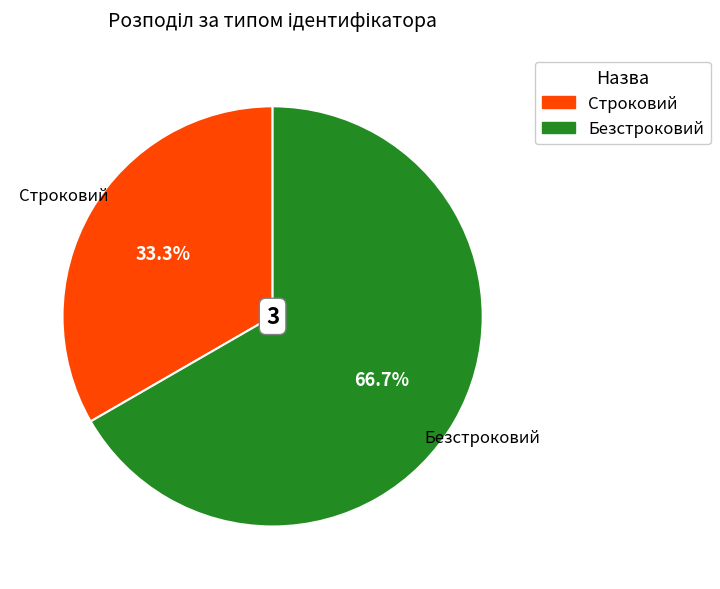

What is the smallest slice in the pie chart?

Строковий